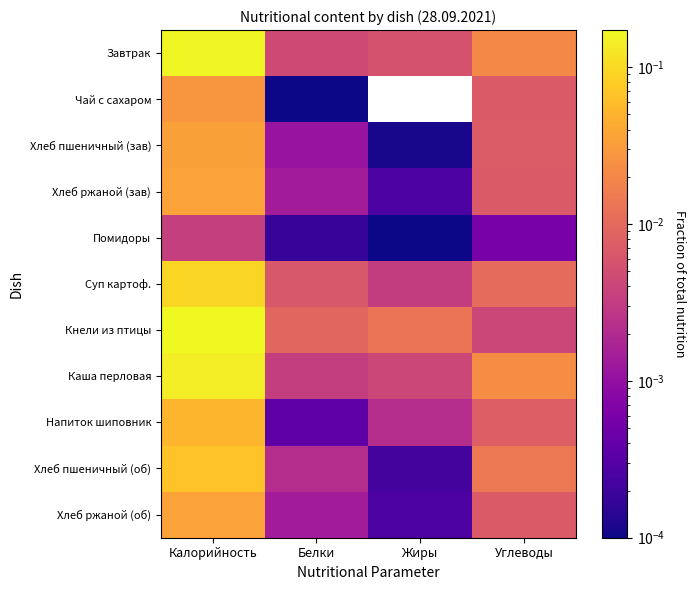

Reading right to left, what are all the values shown in this chart?

Завтрак: Углеводы=0.0	Жиры=0.0	Белки=0.0	Калорийность=0.2
Чай с сахаром: Углеводы=0.0	Жиры=0.0	Белки=0.0	Калорийность=0.0
Хлеб пшеничный (зав): Углеводы=0.0	Жиры=0.0	Белки=0.0	Калорийность=0.0
Хлеб ржаной (зав): Углеводы=0.0	Жиры=0.0	Белки=0.0	Калорийность=0.0
Помидоры: Углеводы=0.0	Жиры=0.0	Белки=0.0	Калорийность=0.0
Суп картоф.: Углеводы=0.0	Жиры=0.0	Белки=0.0	Калорийность=0.1
Кнели из птицы: Углеводы=0.0	Жиры=0.0	Белки=0.0	Калорийность=0.2
Каша перловая: Углеводы=0.0	Жиры=0.0	Белки=0.0	Калорийность=0.1
Напиток шиповник: Углеводы=0.0	Жиры=0.0	Белки=0.0	Калорийность=0.1
Хлеб пшеничный (об): Углеводы=0.0	Жиры=0.0	Белки=0.0	Калорийность=0.1
Хлеб ржаной (об): Углеводы=0.0	Жиры=0.0	Белки=0.0	Калорийность=0.0